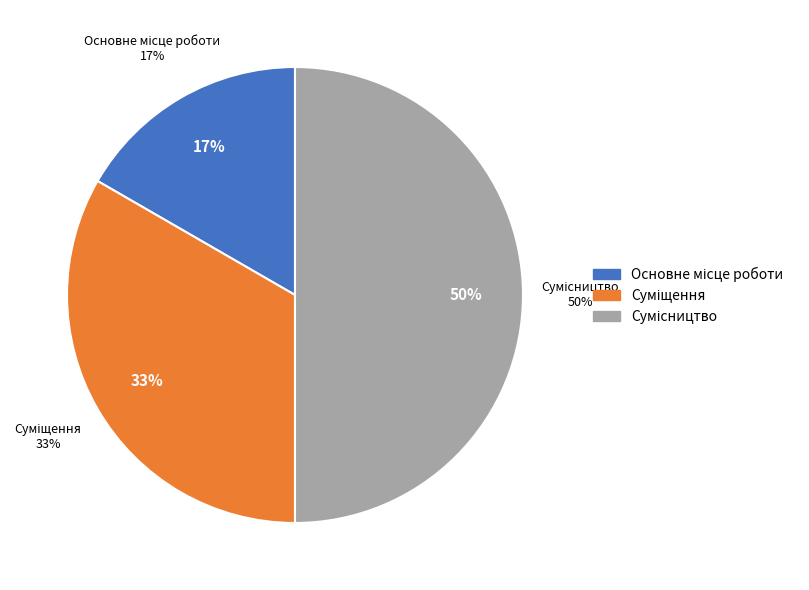

To the nearest percent, what percentage of the pie is Сумісництво?

50%